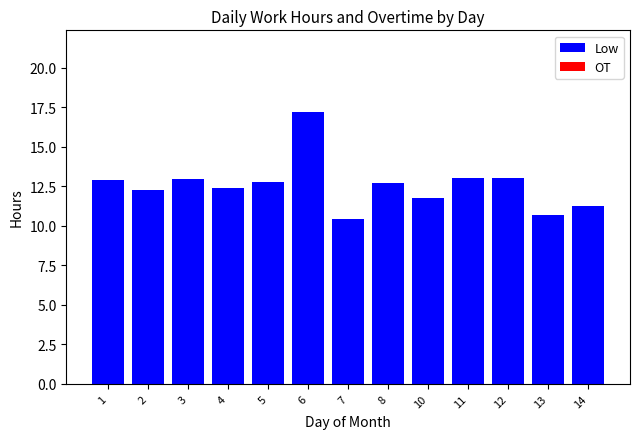

Does the chart contain any negative values?

No